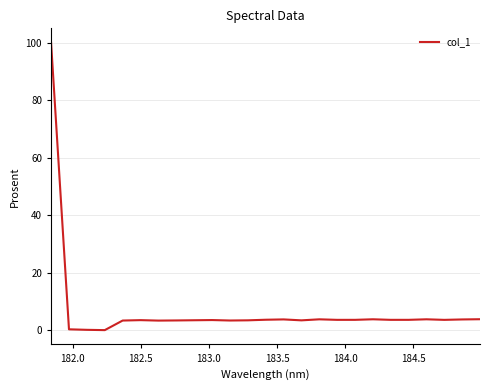

What is the maximum value shown in the chart?

100.0